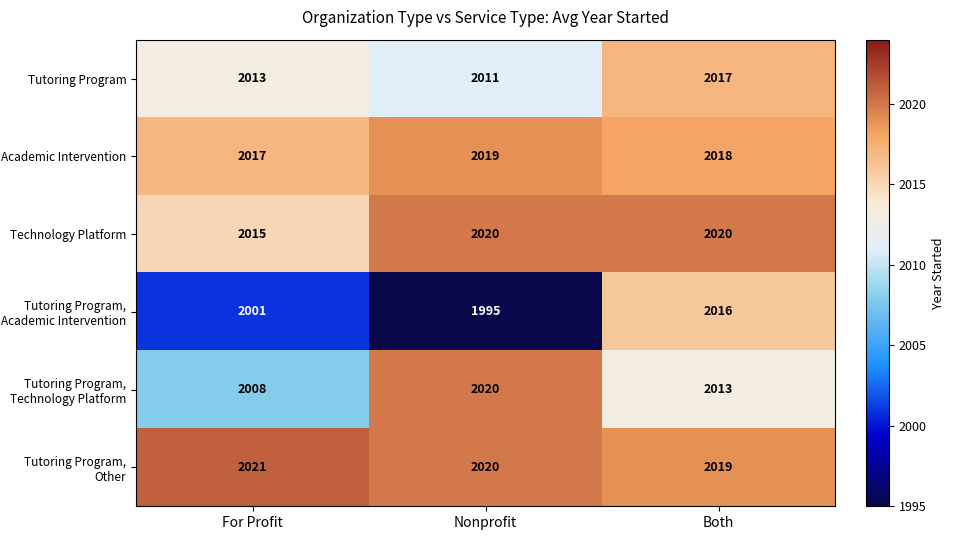

Is it true that Technology Platform equals 3341 at For Profit?

False